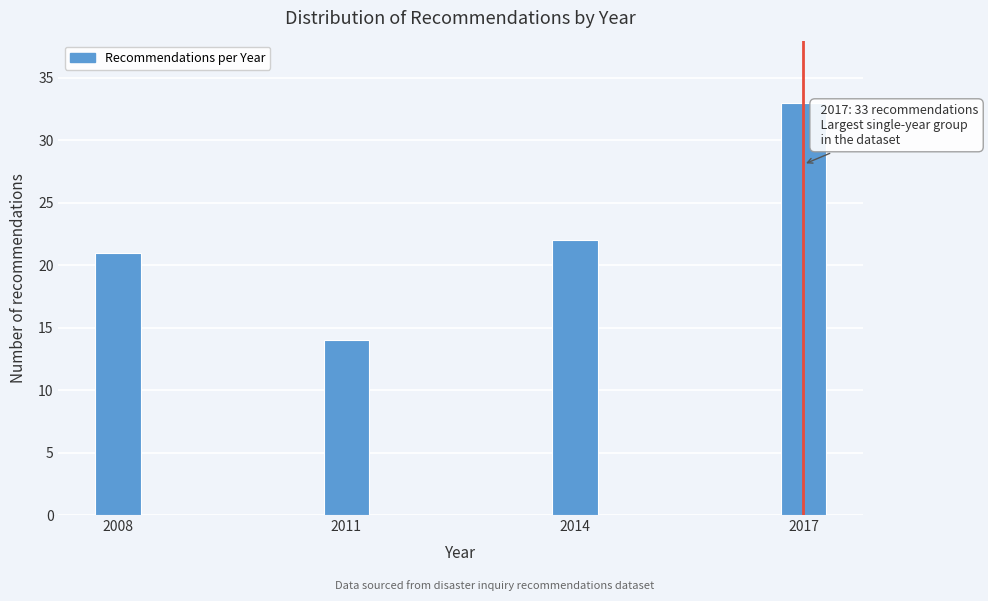

Reading left to right, extract all data points from this chart.

2008=21	2011=14	2014=22	2017=33